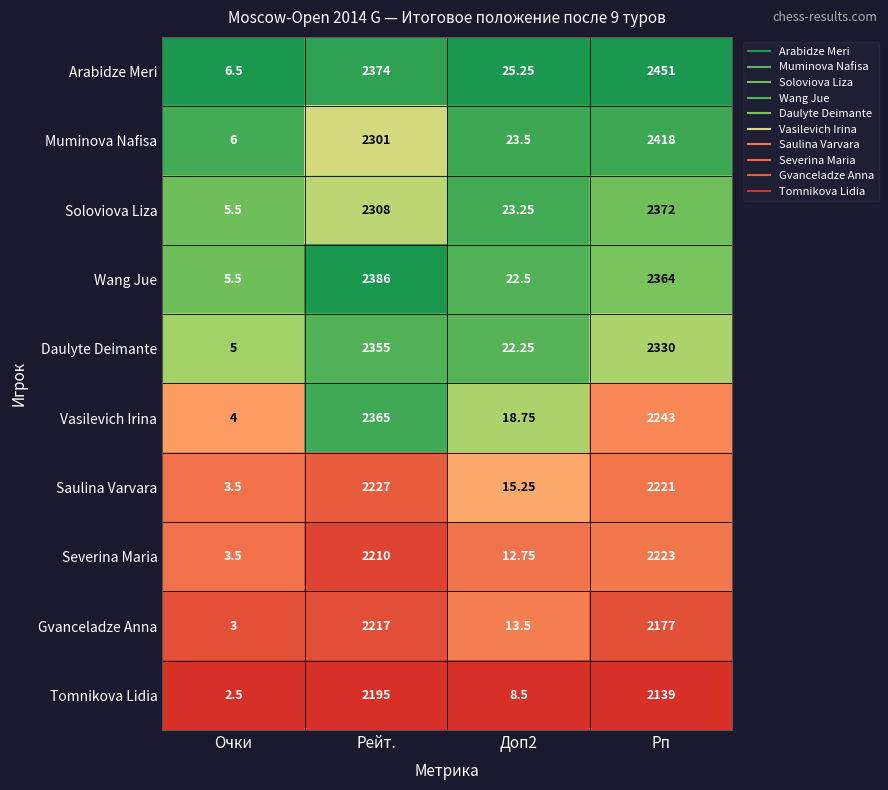

How many series are shown in this chart?

10